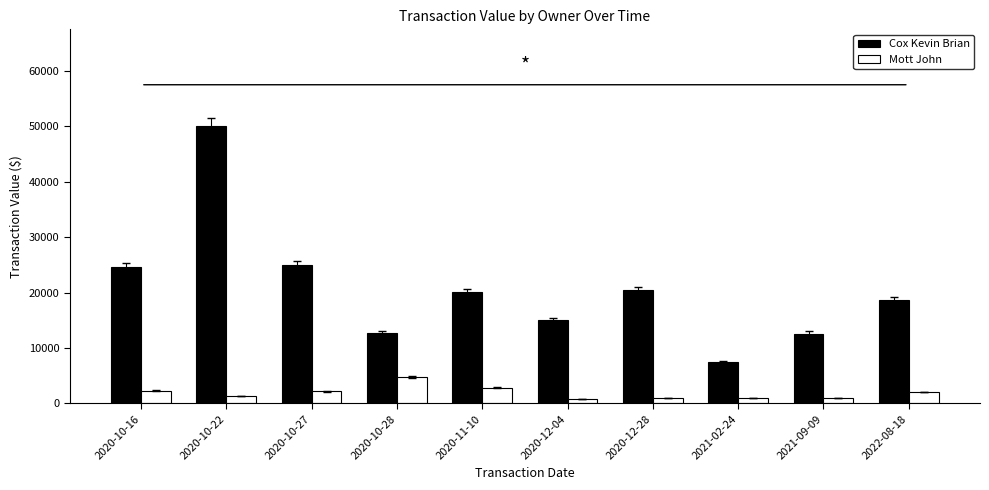

What is the maximum value for Mott John?

4770